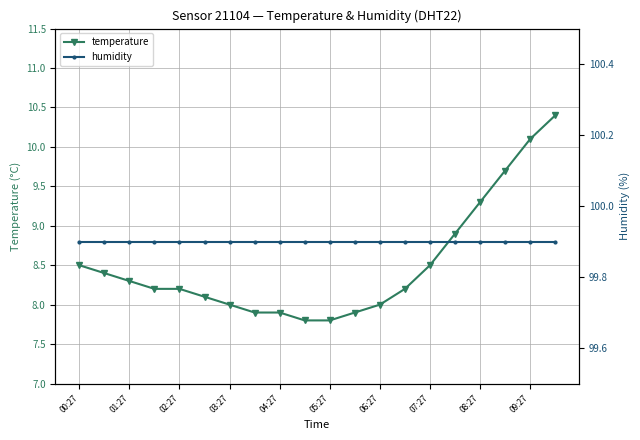

What is the greatest value displayed?

99.9